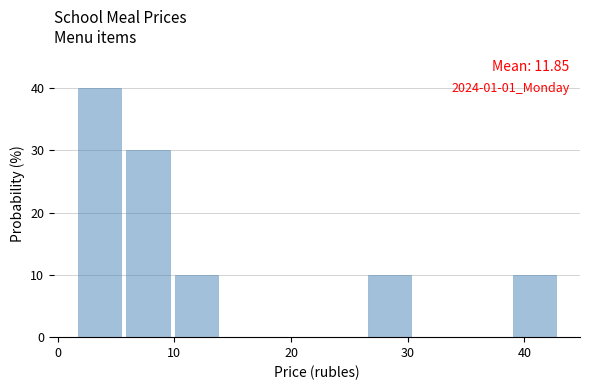

Which range on the x-axis has the tallest bar?

2 to 6